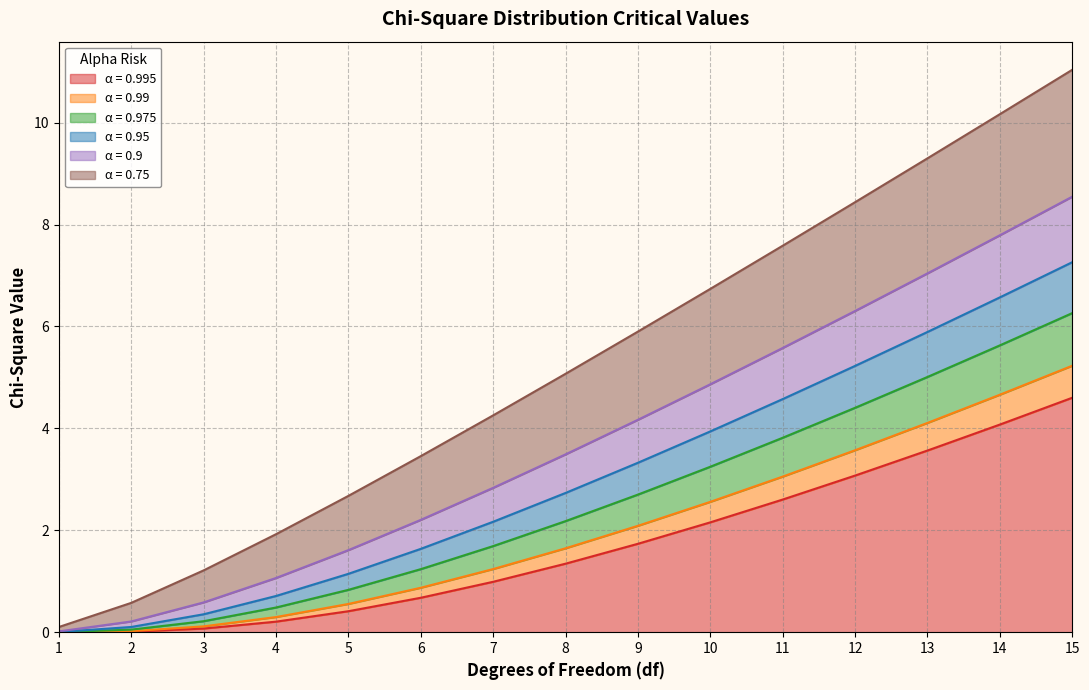

At 12, list the series in order from smallest to largest.

0.995, 0.99, 0.975, 0.95, 0.9, 0.75